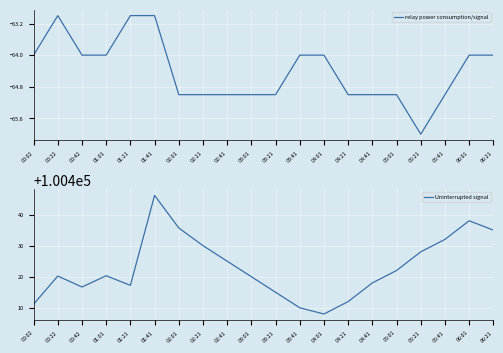

At which label is relay power consumption/signal closest to -64?

00:02